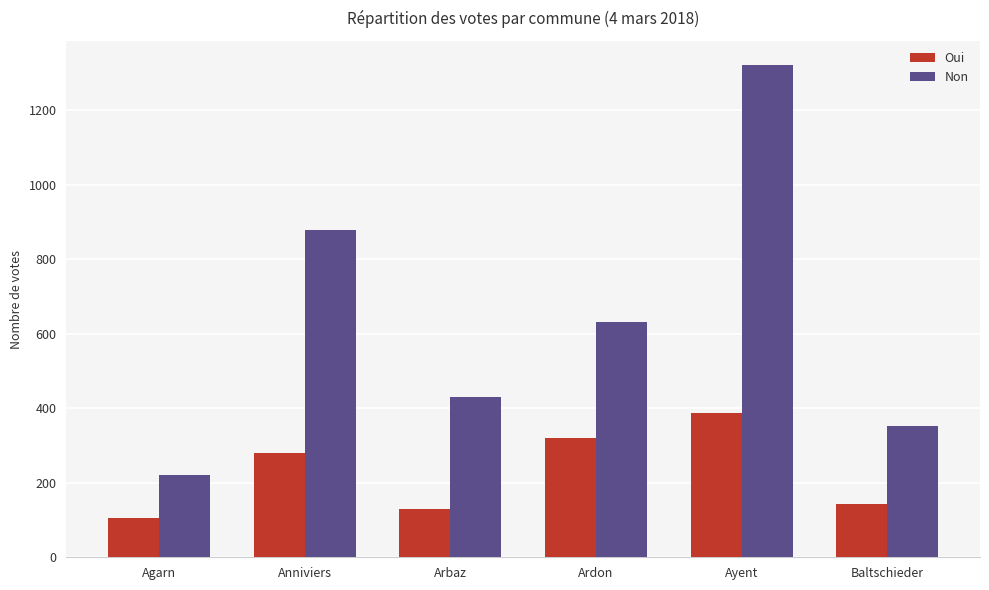

At which category is the sum across all series the highest?

Ayent